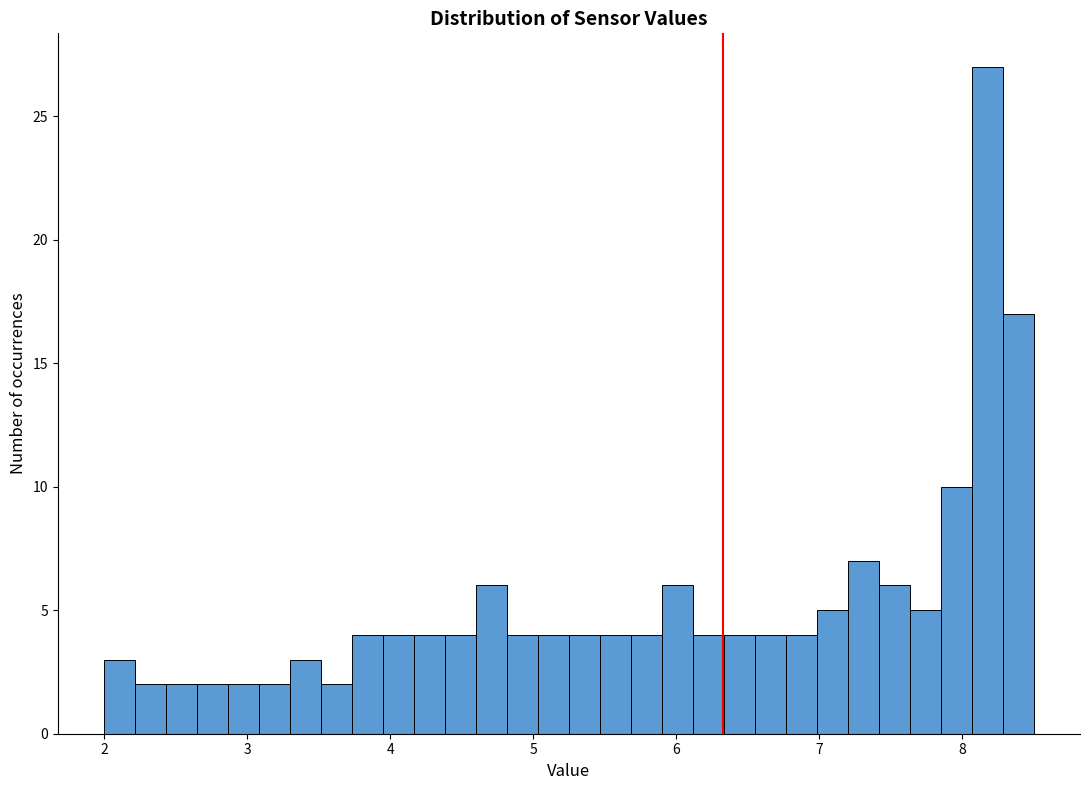

Read against the x-axis, roughly where is the centre of the tallest bar?

8.2